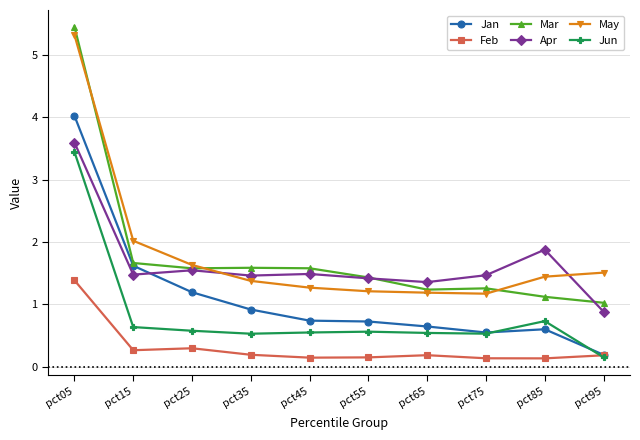

How many data points in Apr are above 1?

9